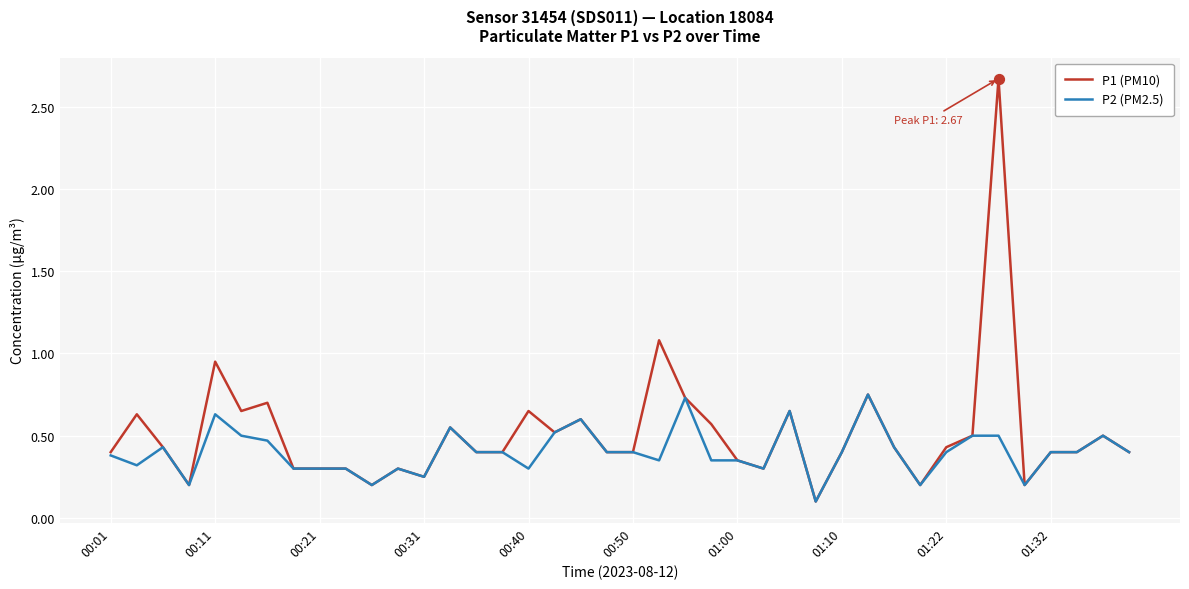

Which series has the largest total across all categories?

P1 (PM10)